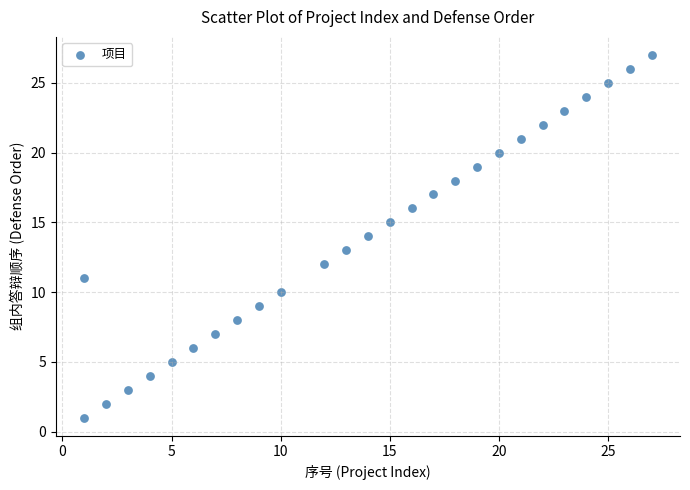

What is the range of X values (max minus min)?

26